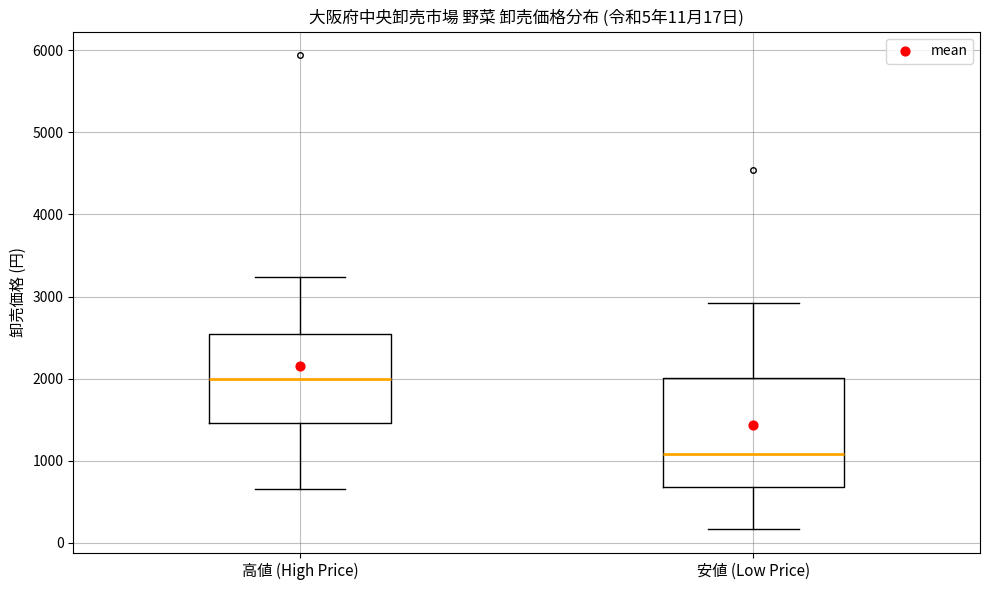

Which box's median line is the highest?

高値 (High Price)